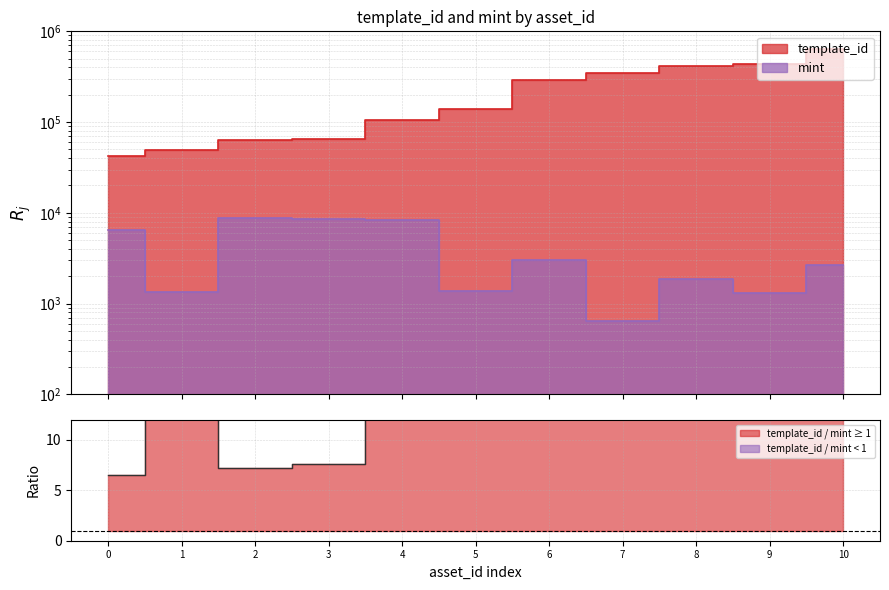

How many data points does each series have?

11